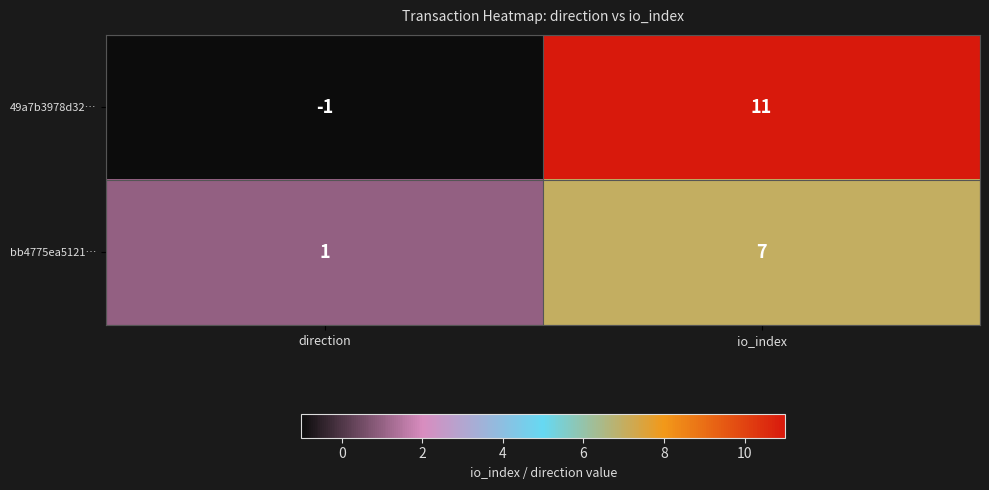

Which label corresponds to the largest value in the chart?

io_index